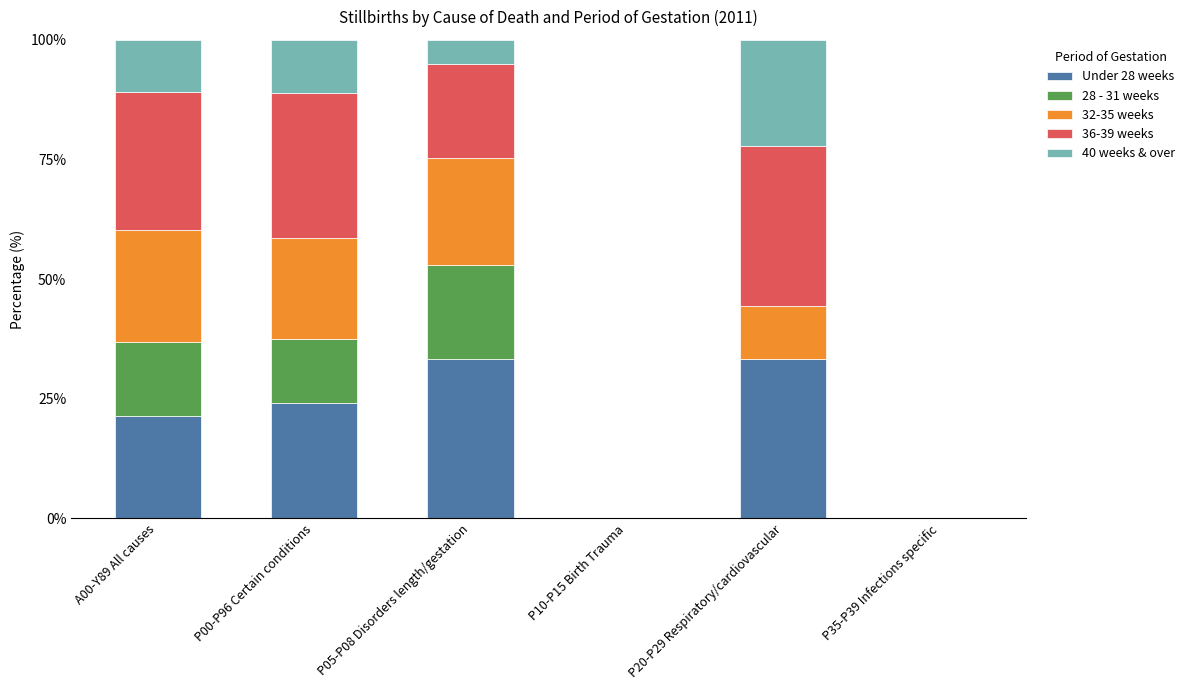

What is the difference between the 40 weeks & over values at P20-P29 Respiratory/cardiovascular and P10-P15 Birth Trauma?

22.2